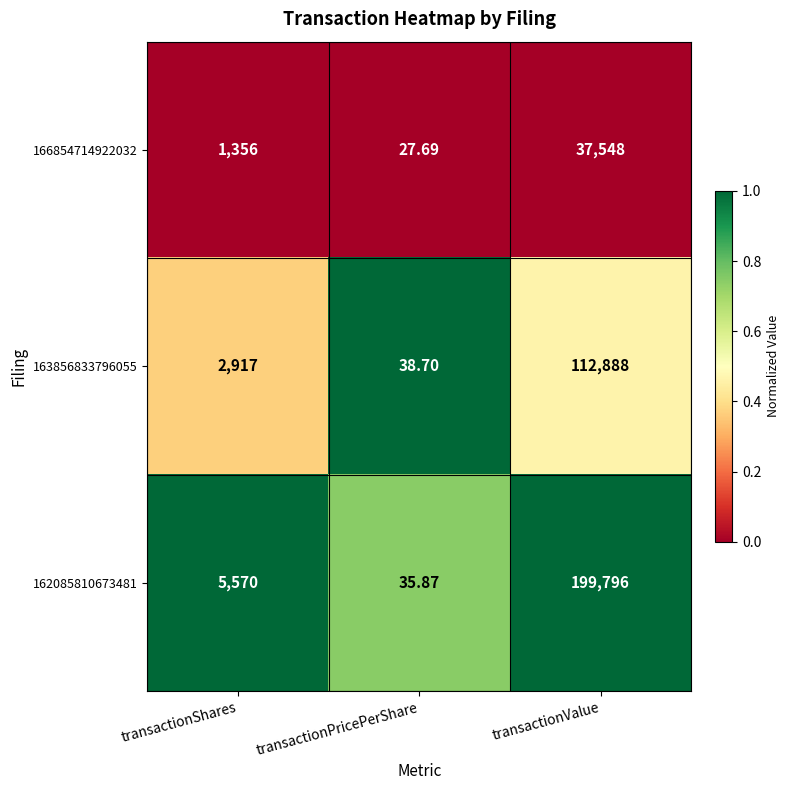

At which category does the chart reach its minimum across all series?

transactionPricePerShare